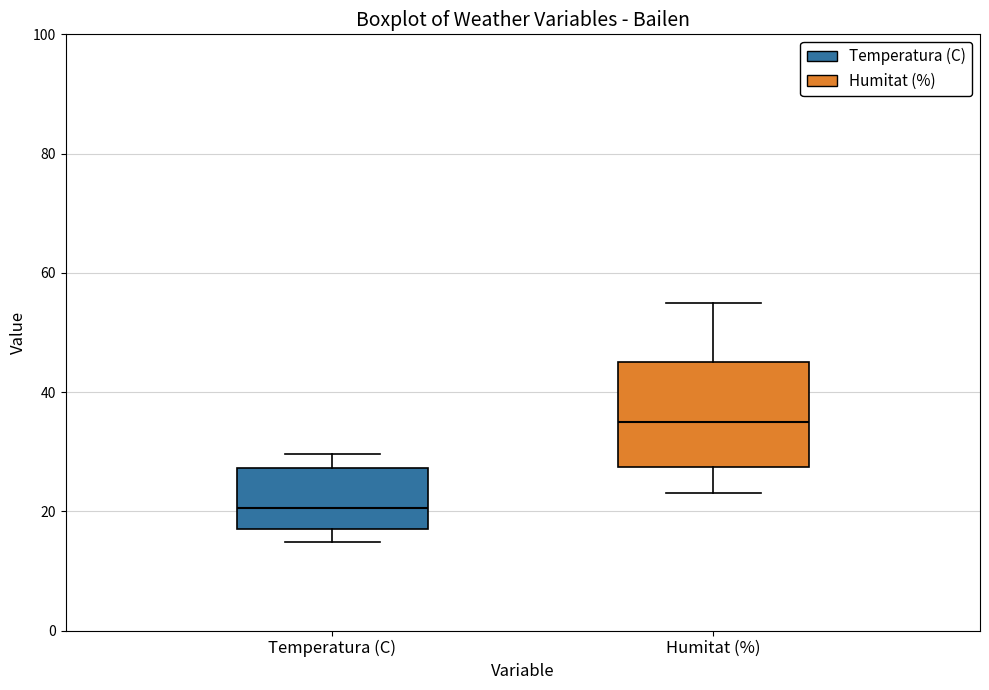

Reading left to right, read every box against the y-axis: the position of its median line, the range the box covers, and the ends of its whiskers. The values are not printed on the chart, so give them approximately, as read against the axis.

Temperatura (C): median 20, box 18 to 28, whiskers 14 to 30
Humitat (%): median 36, box 28 to 46, whiskers 24 to 56